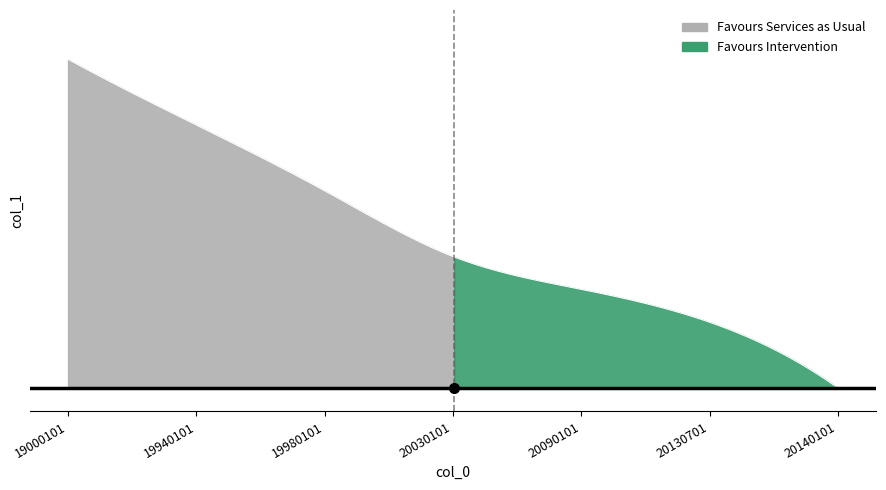

True or false: there are more than 2 points higher than both neighbors.

False